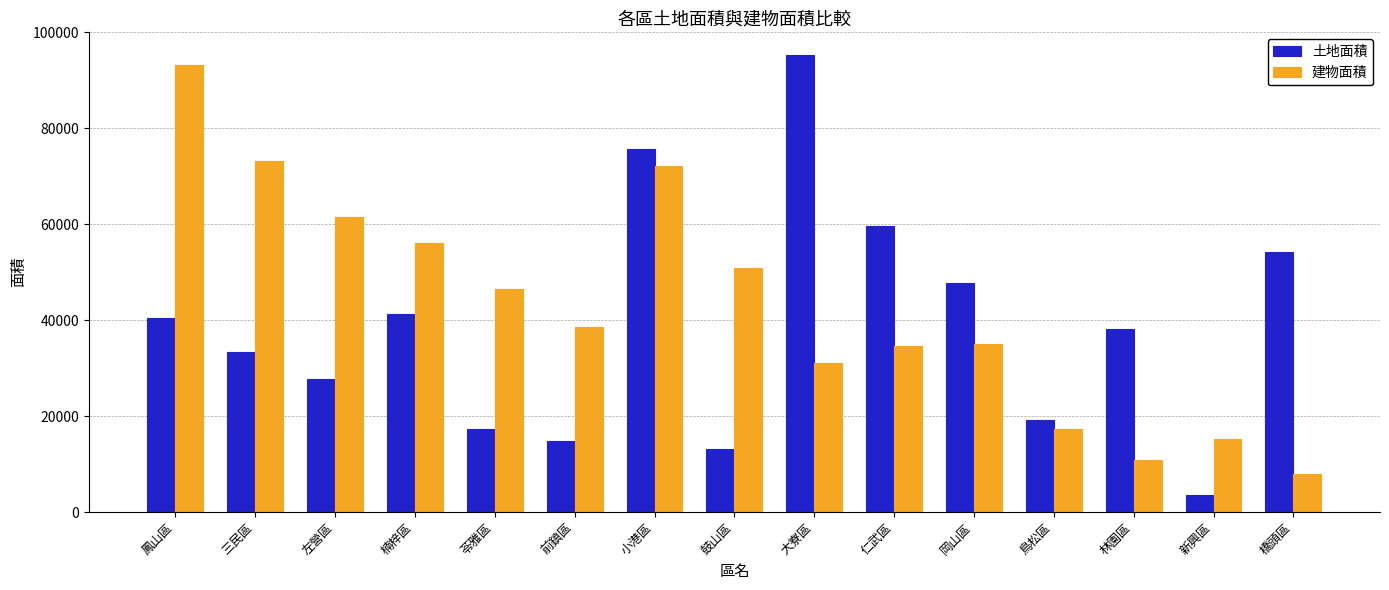

What is the label of the 4th bar from the left?

楠梓區